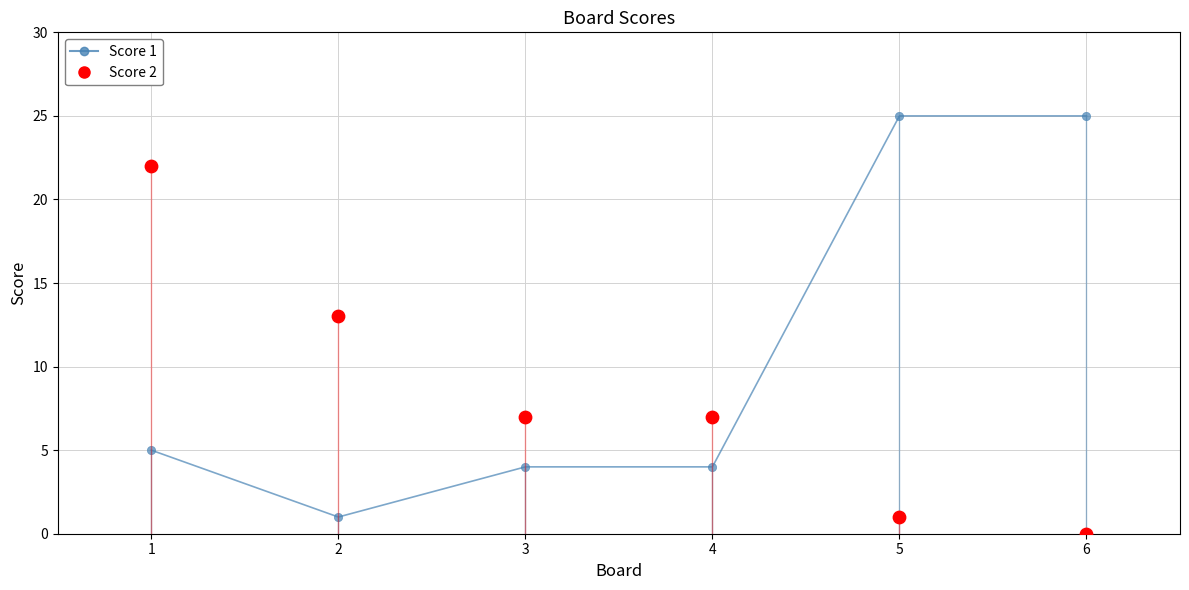

What are all the series names shown in the legend?

Score 1, Score 2